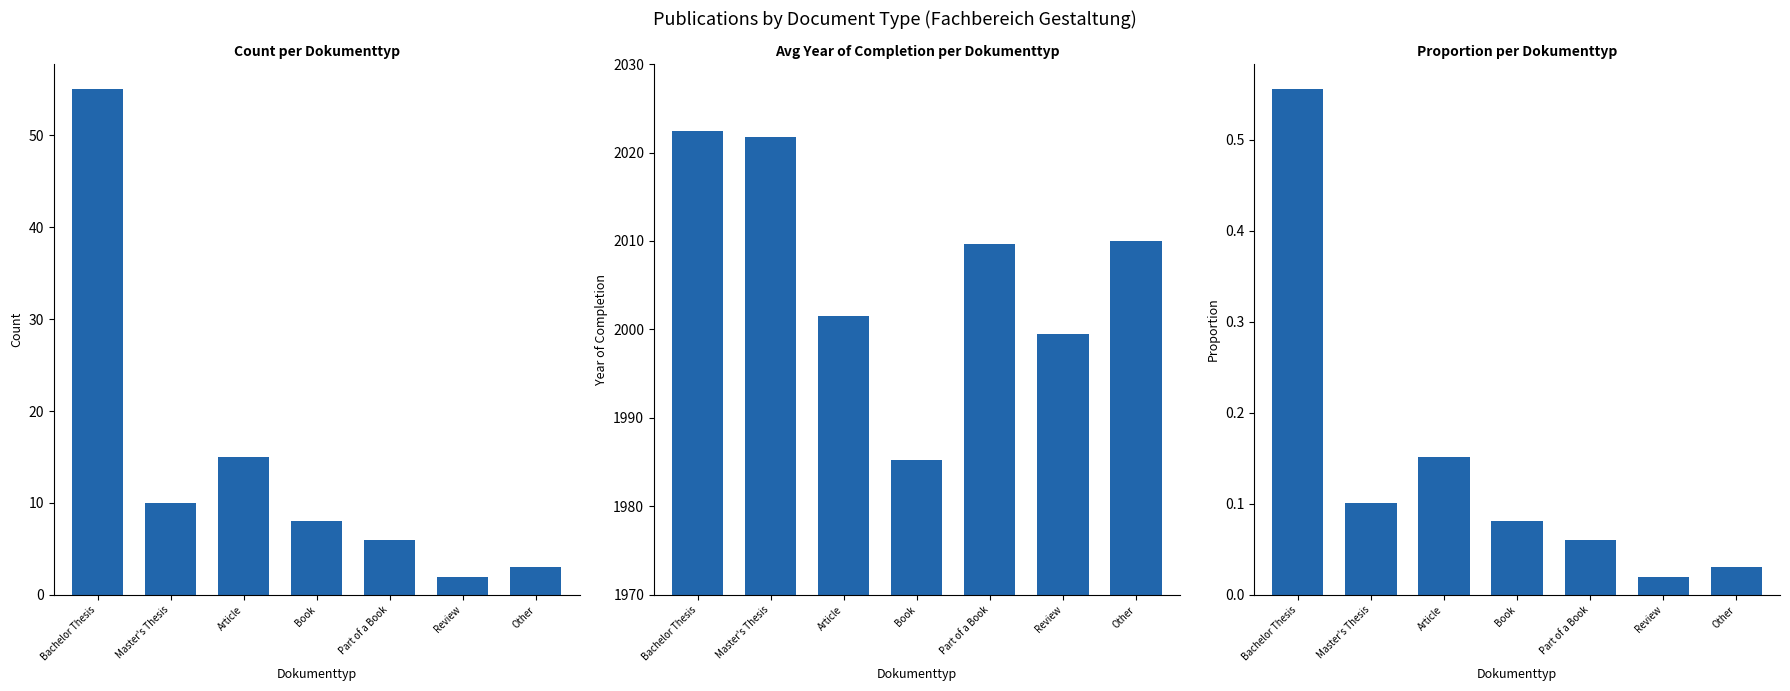

How many bars are there in total?

21